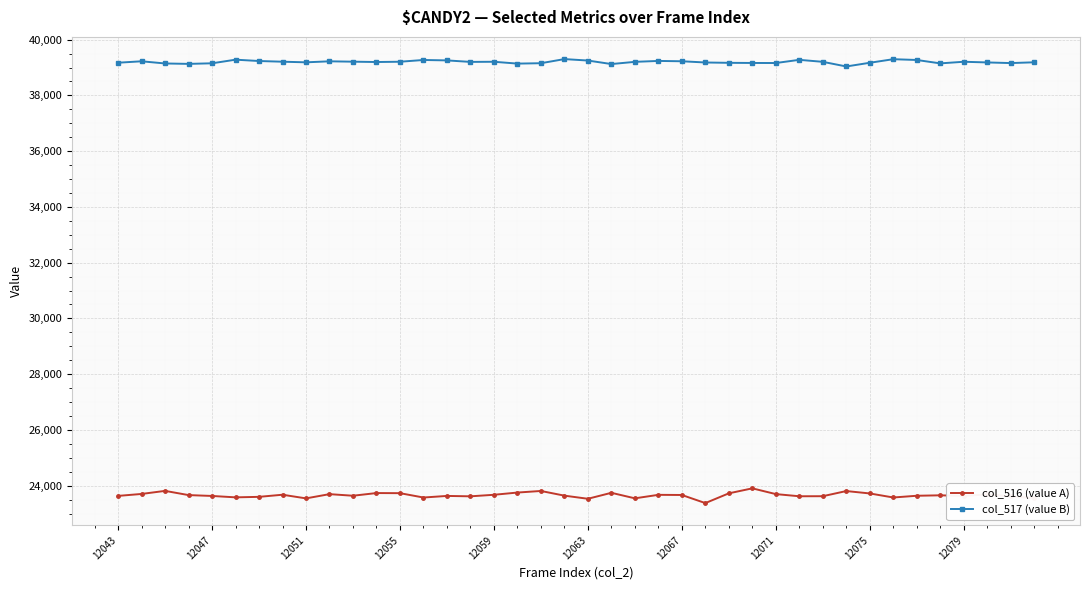

What is the minimum value shown in the chart?

23376